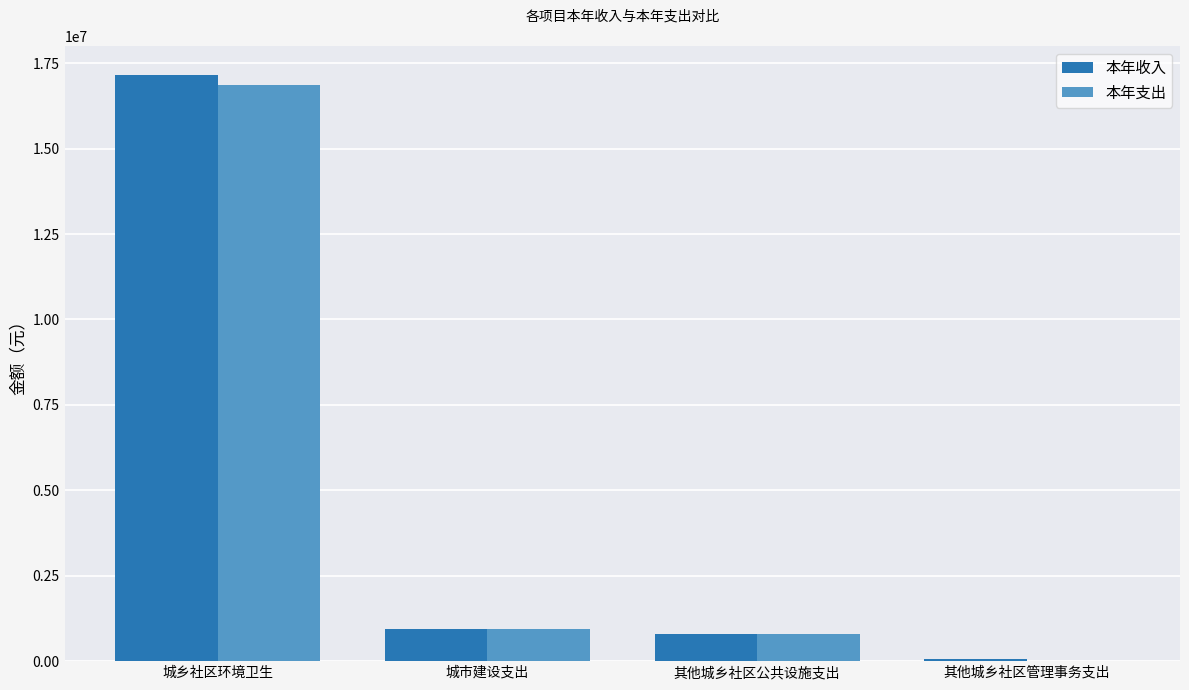

Reading left to right, what are all the values shown in this chart?

本年收入: 17145250.1	930459.6	784396.4	63000.0
本年支出: 16873370.1	930459.6	784396.4	0.0